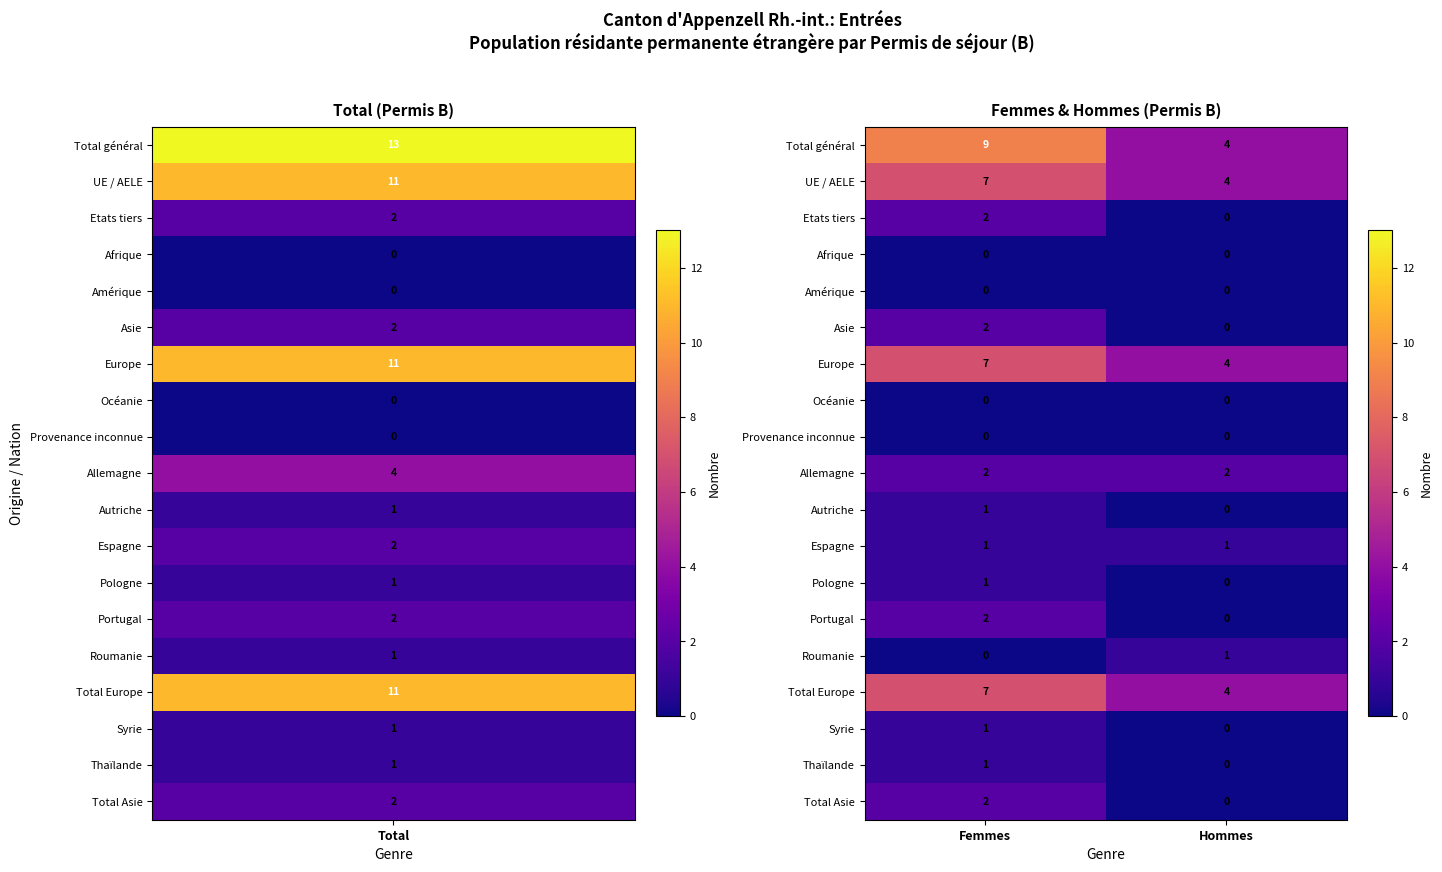

Is it true that Syrie equals 1 at Femmes?

True